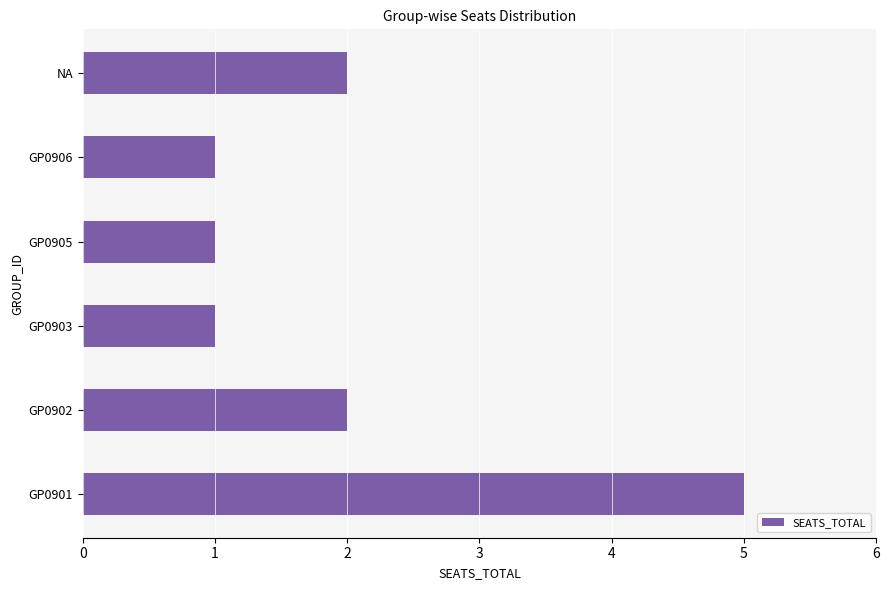

How many values are between 1 and 2?

5